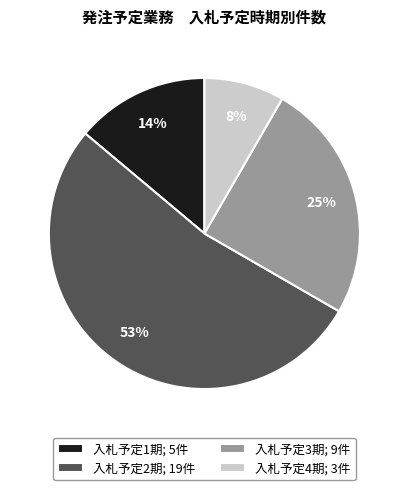

To the nearest percent, what percentage of the pie is 入札予定2期; 19件?

53%